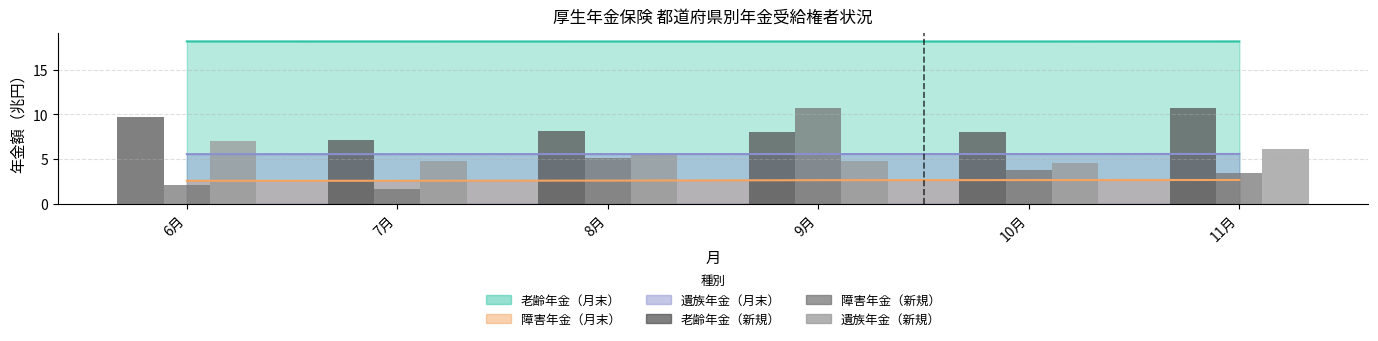

Is it true that 障害年金（新規・棒） equals 4.4 at 9月?

False